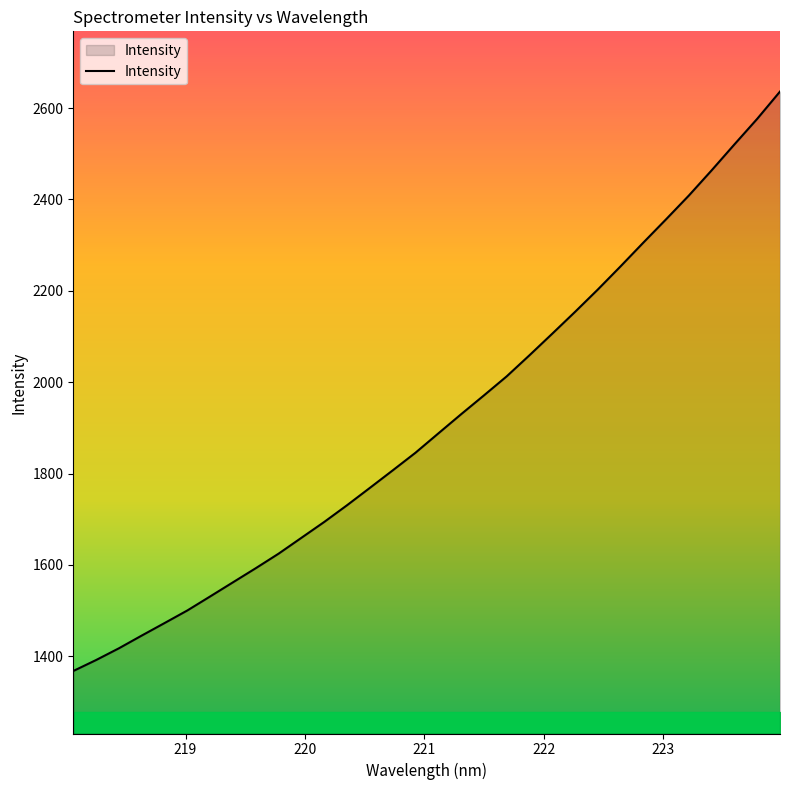

What is the minimum value shown in the chart?

1367.9